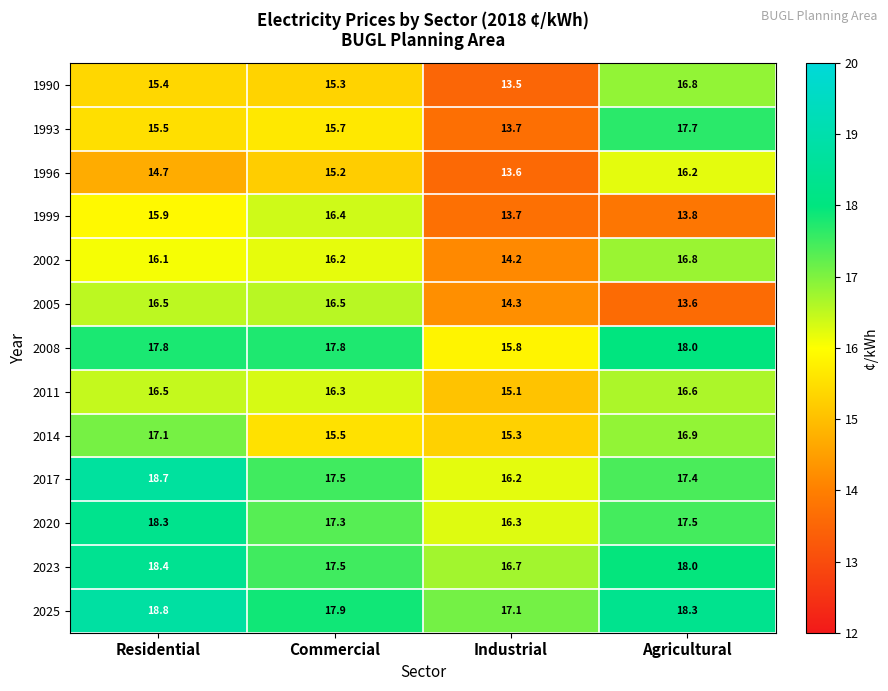

What is the spread (max minus min) of values at Commercial?

2.7